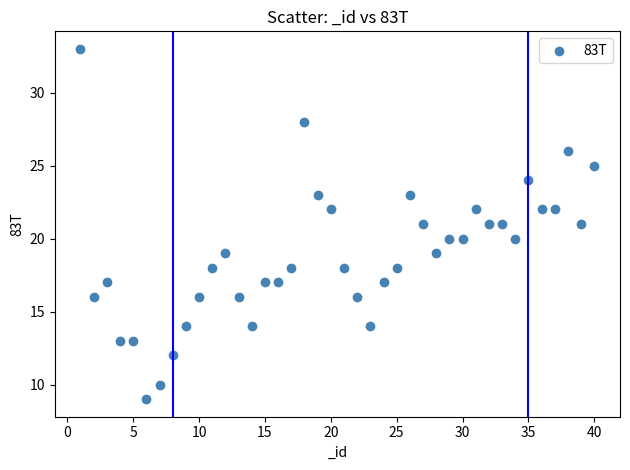

What is the range of X values (max minus min)?

39